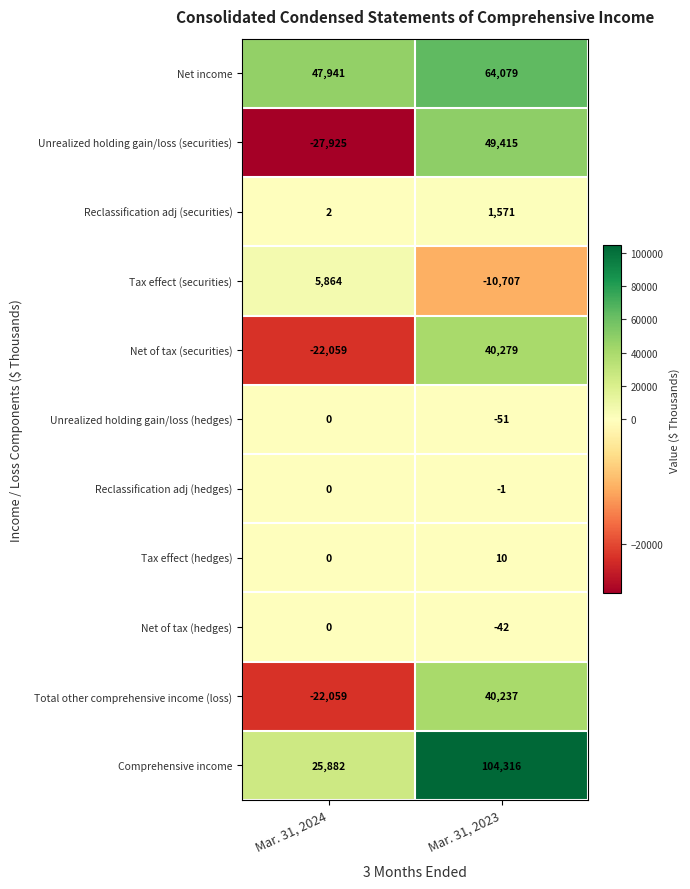

Which series changed the most between Mar. 31, 2024 and Mar. 31, 2023?

Comprehensive income